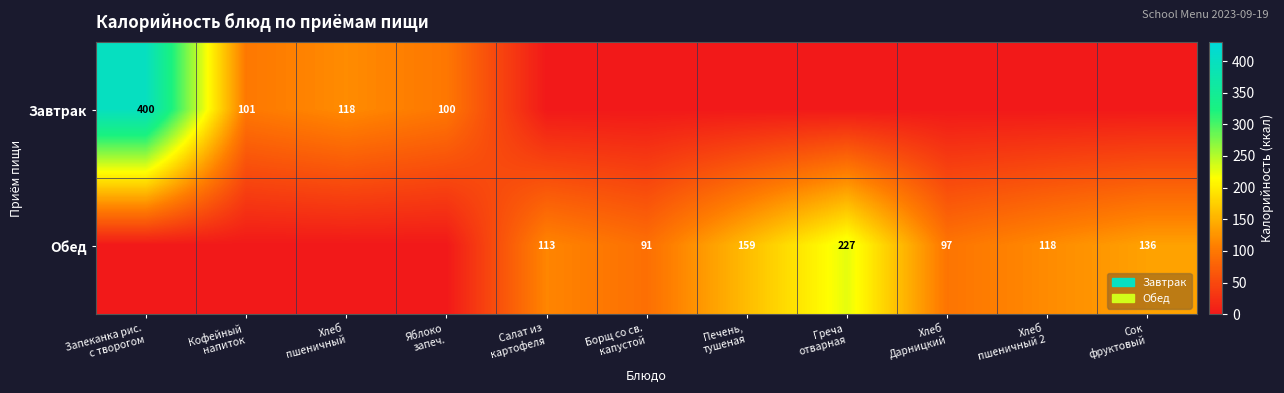

Which series has the largest range (max minus min)?

Завтрак